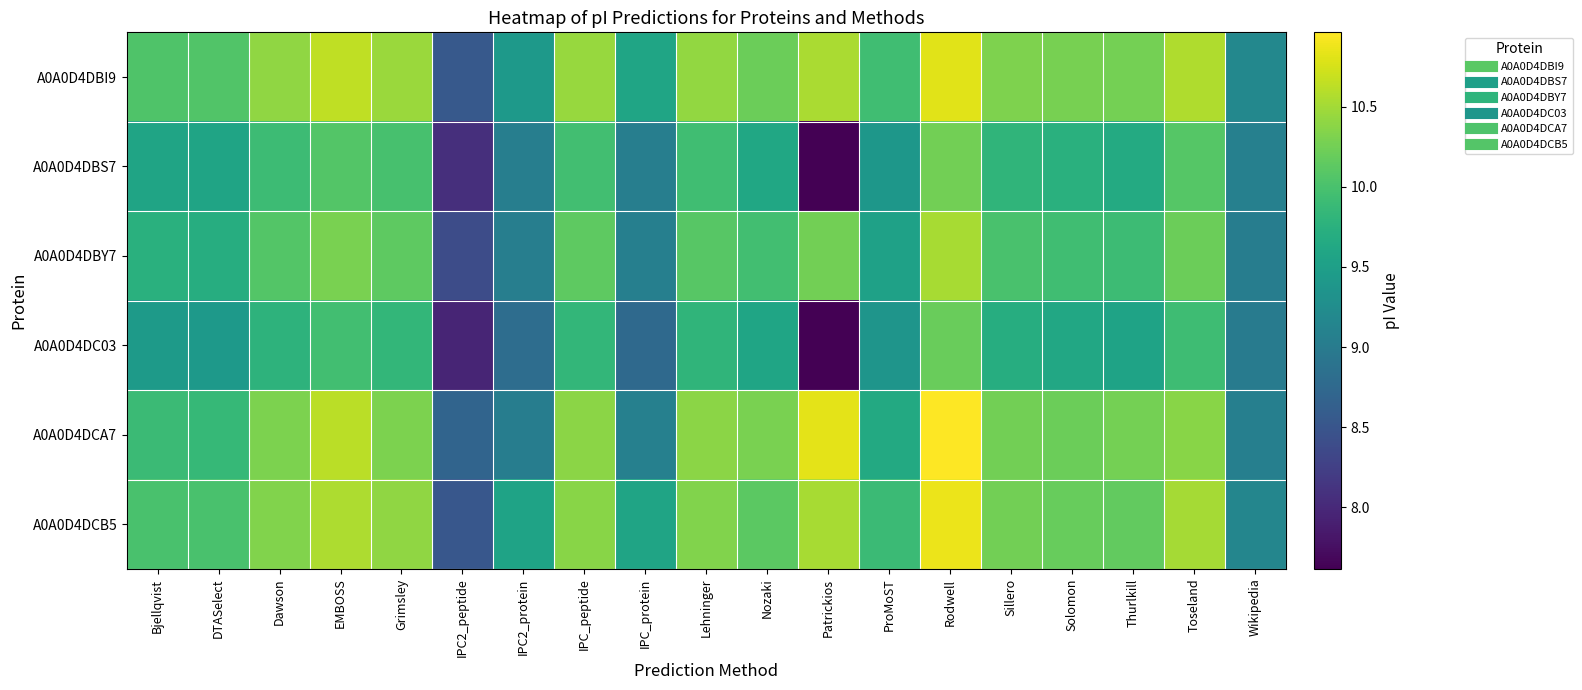

Count the number of data series in this chart.

6